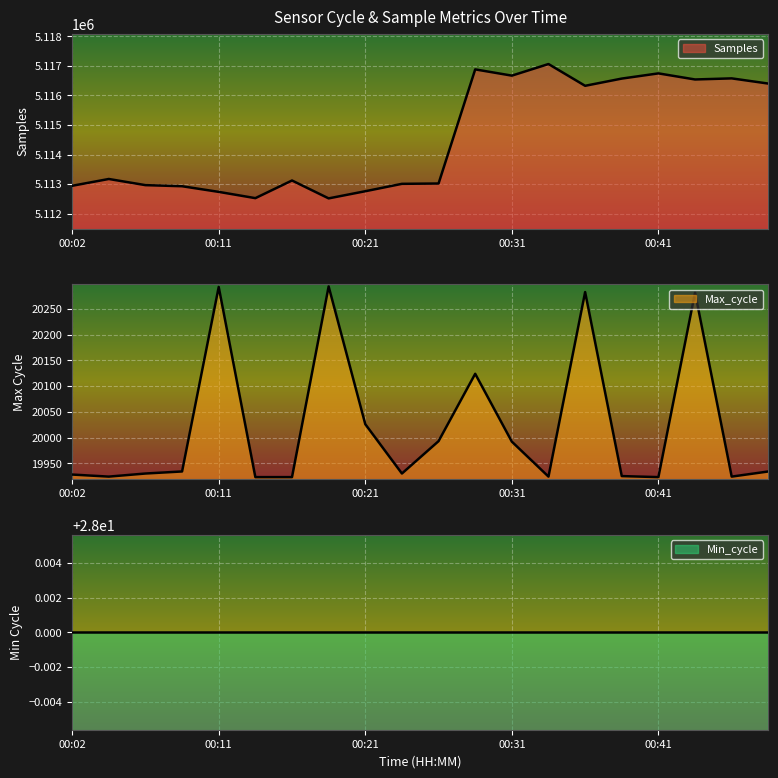

Which category has the lowest value across all series?

00:14